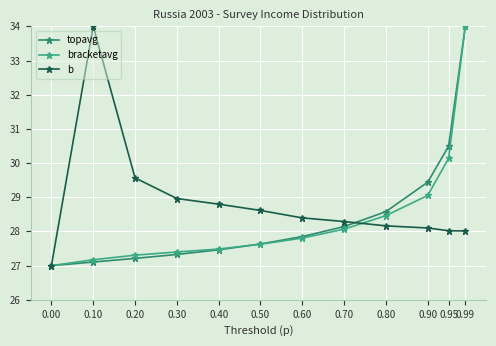

How many values in the topavg series exceed 27?

11